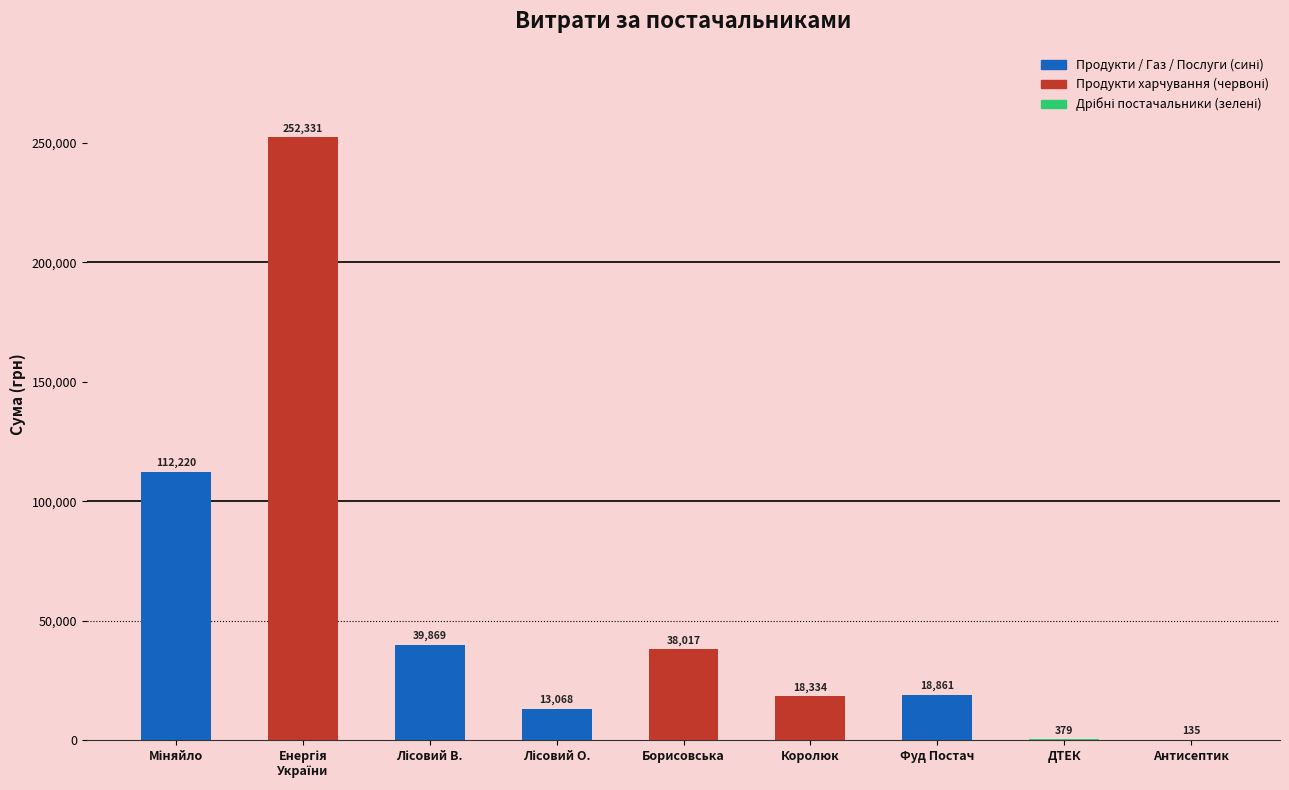

What is the sum of the values at Антисептик and ДТЕК?

514.3